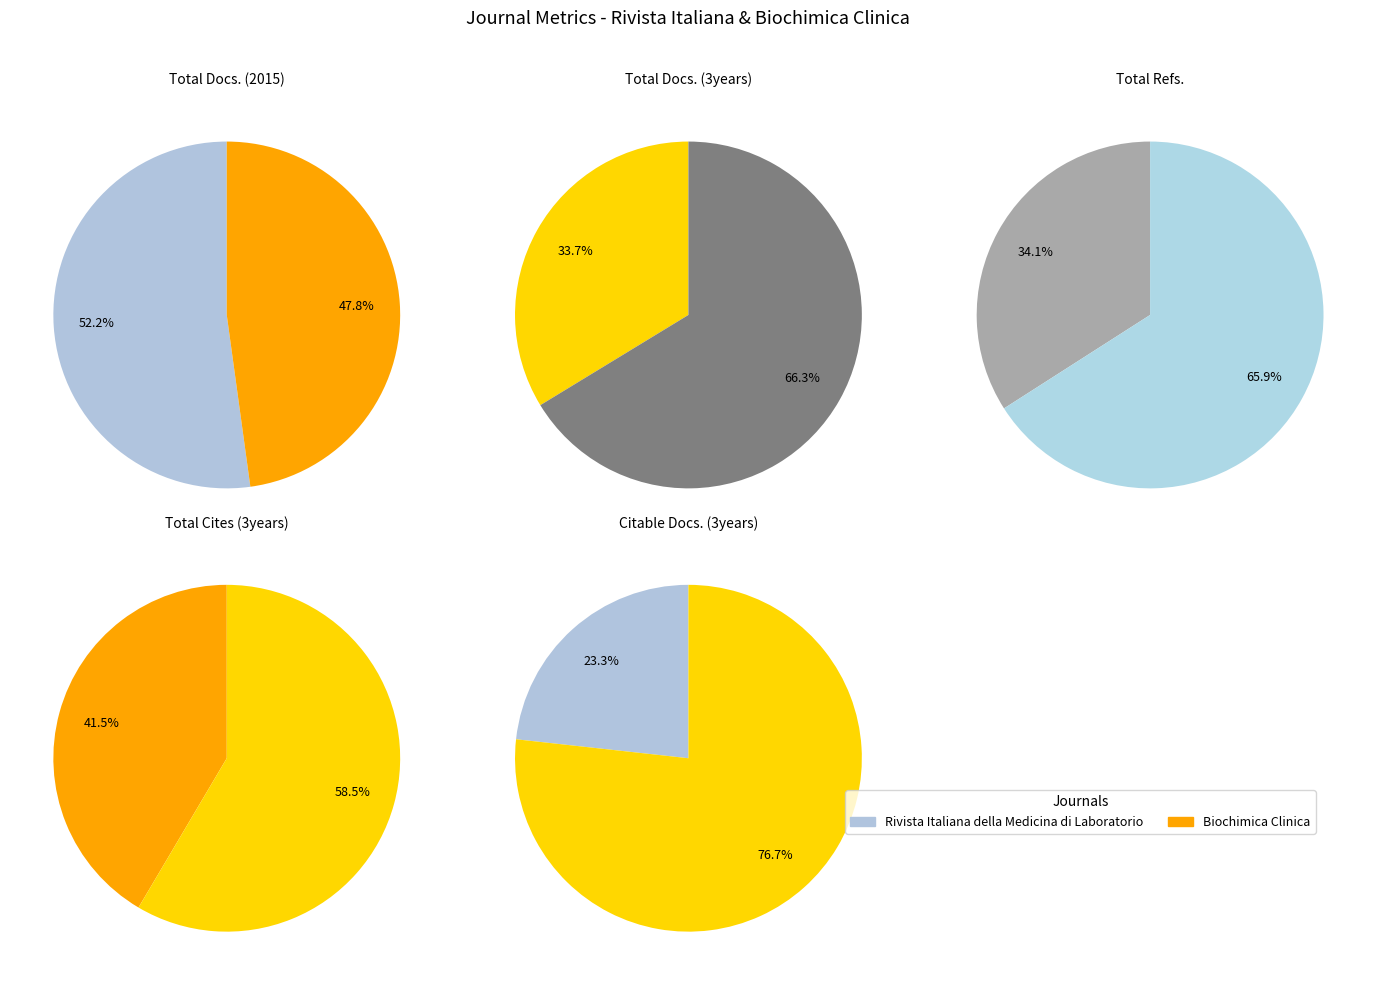

Is Biochimica Clinica the majority of the pie?

No